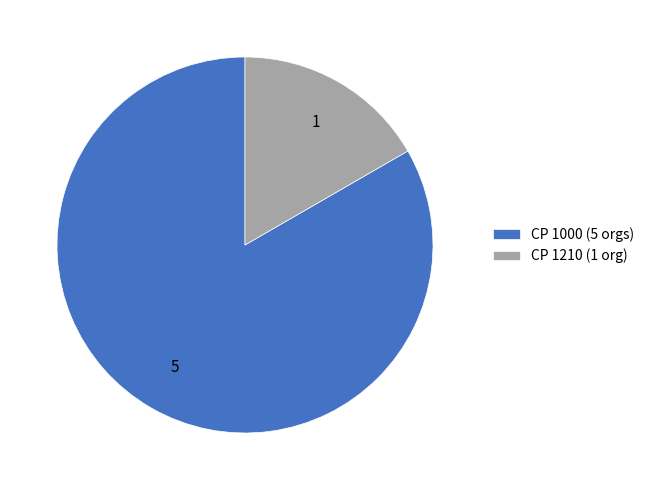

Do CP 1000 (5 orgs) and CP 1210 (1 org) together represent more than half of the pie?

Yes